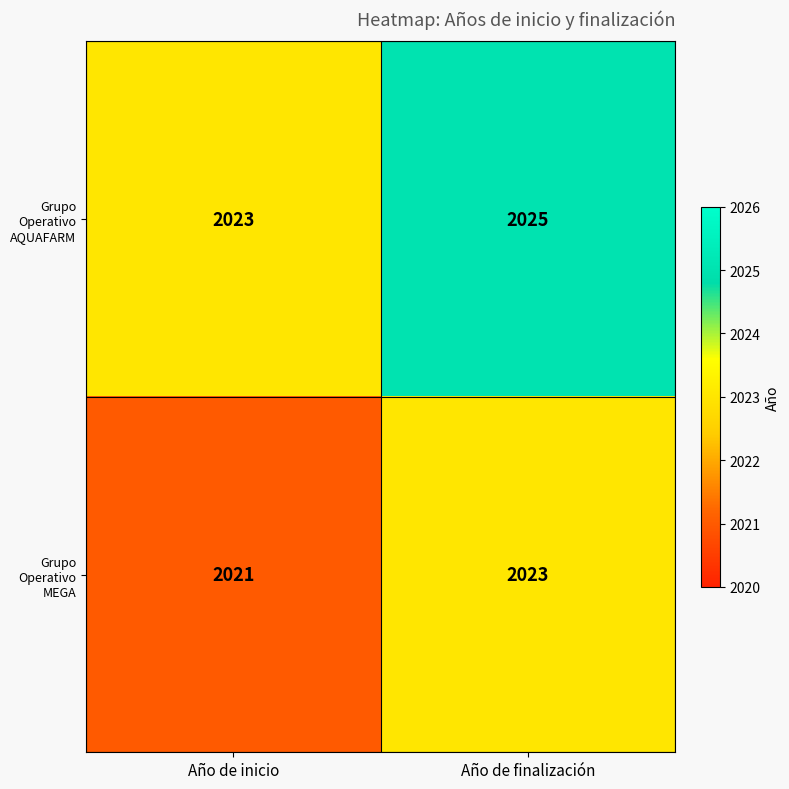

Which label corresponds to the smallest value in the chart?

Año de inicio